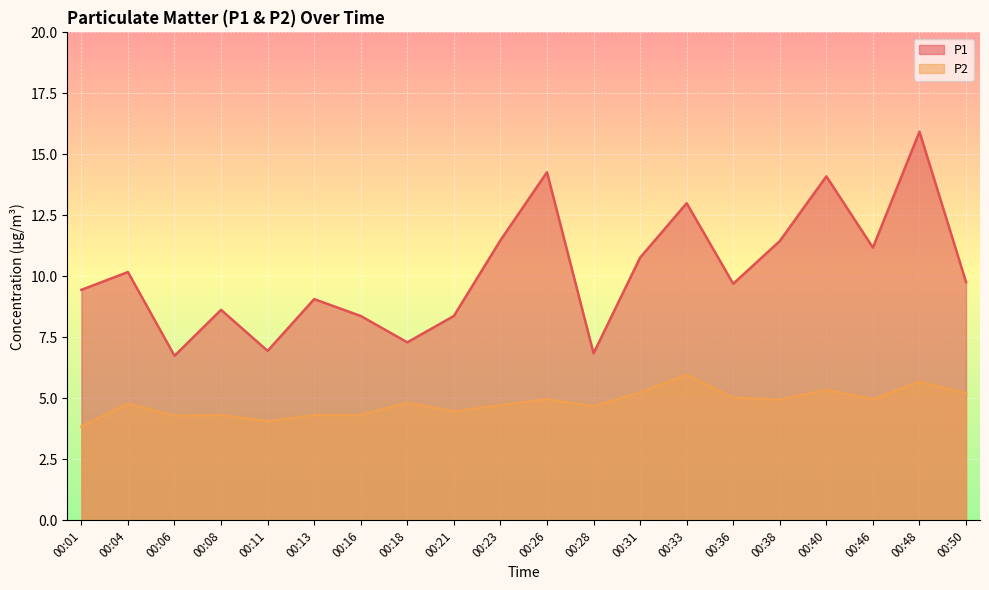

Rank the series at 00:48 from highest to lowest value.

P1, P2